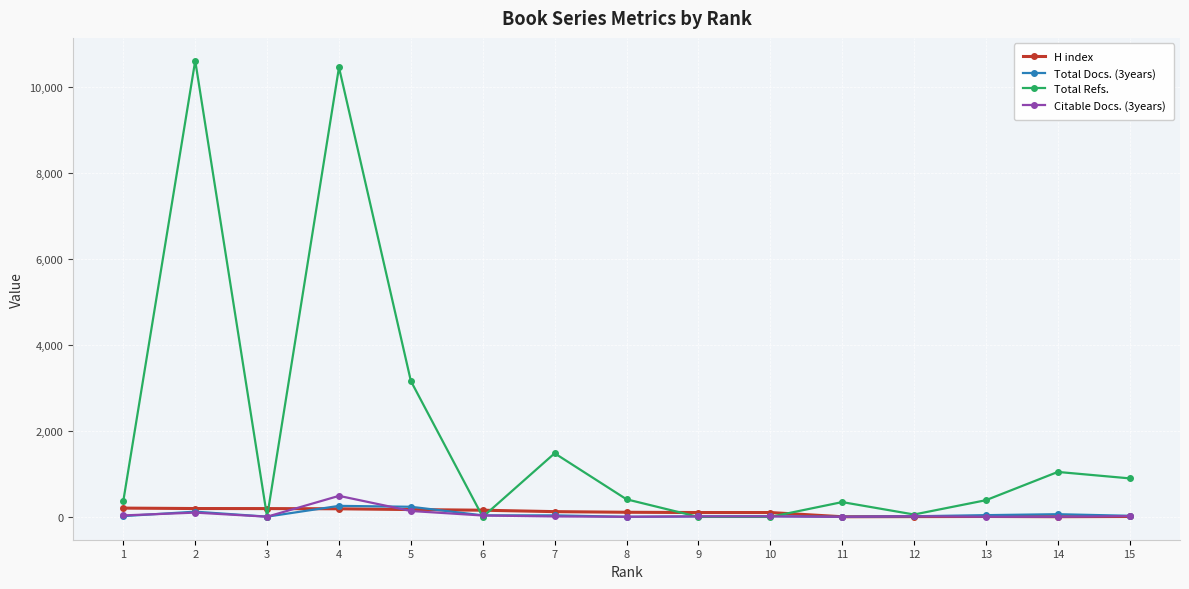

What is the difference between the Total Docs. (3years) values at 9 and 6?

24